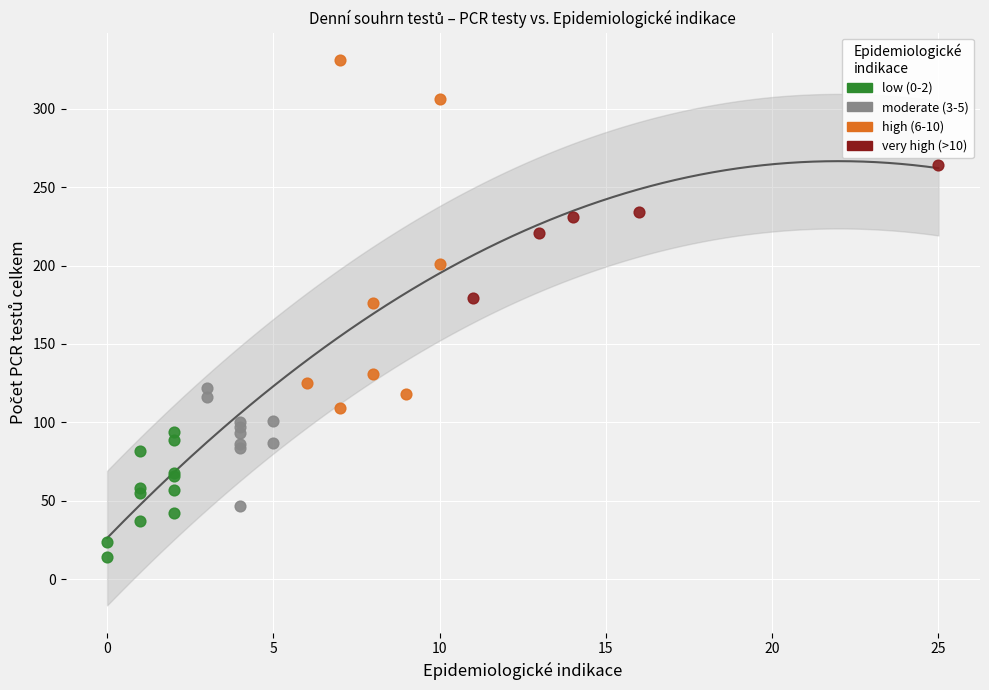

What are all the series names shown in the legend?

low (0-2), moderate (3-5), high (6-10), very high (>10)